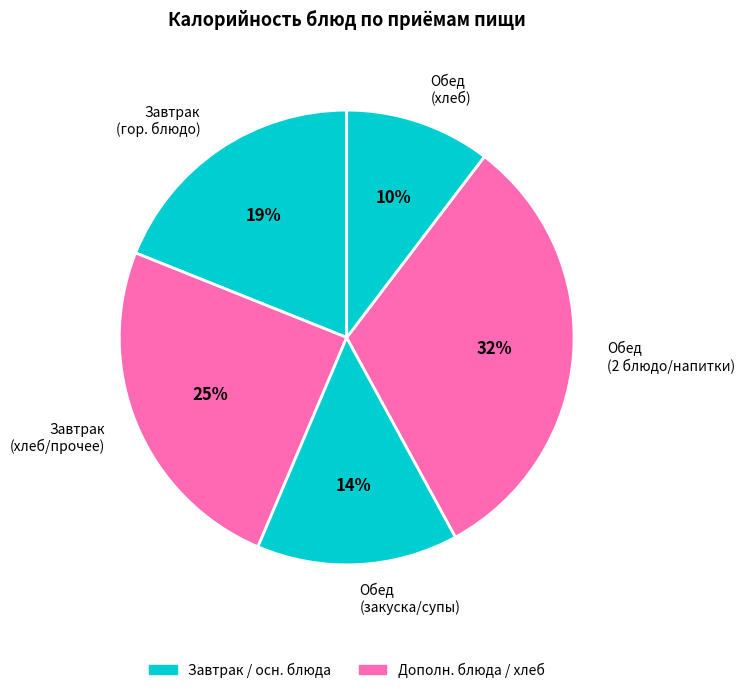

What percentage is the Завтрак (хлеб/прочее) slice, to the nearest percent?

25%